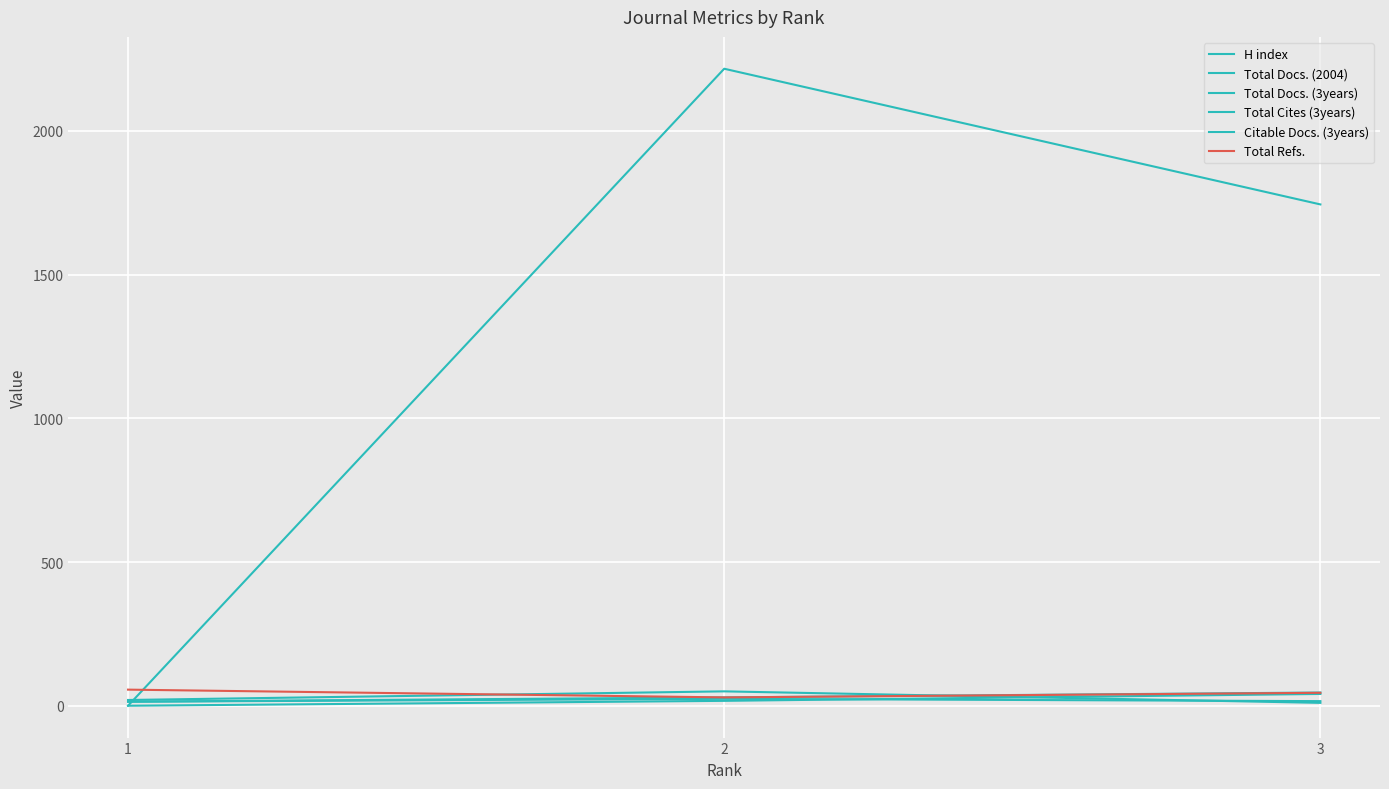

How many lines are shown in the chart?

6